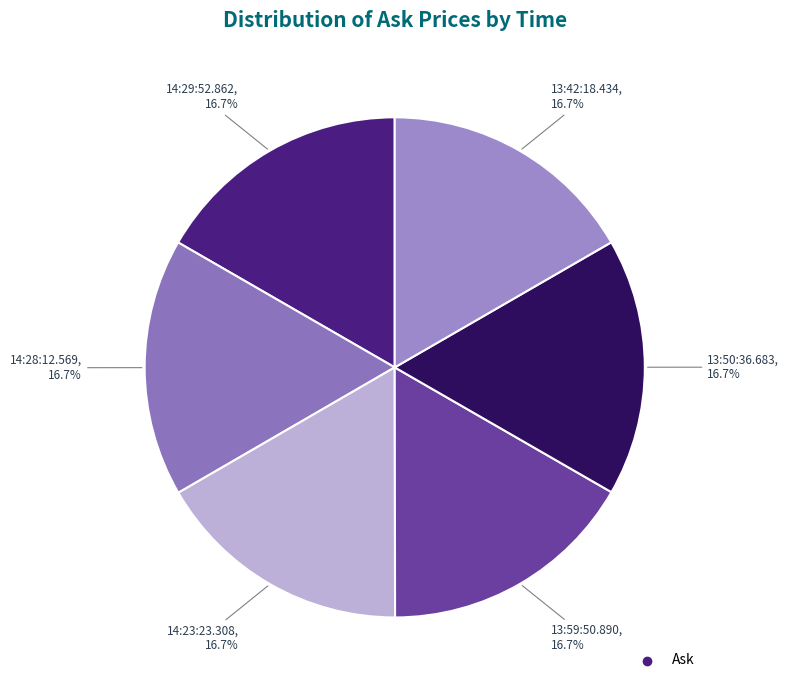

Which category has the biggest portion of the pie?

14:28:12.569